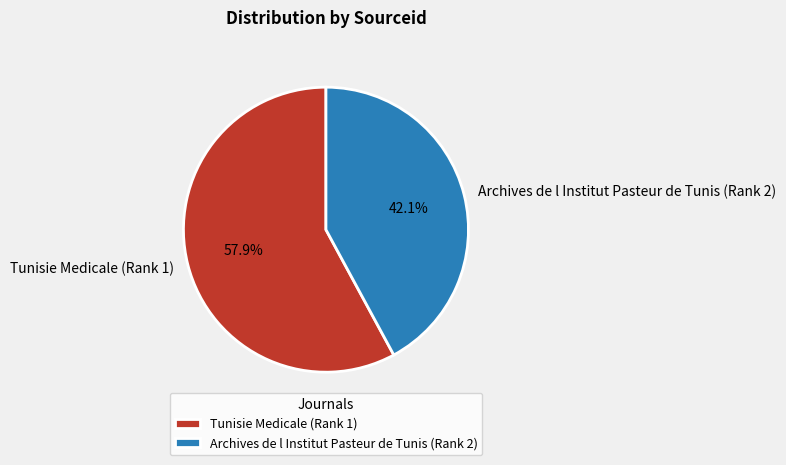

Approximately how many times larger is the value at Tunisie Medicale (Rank 1) compared to Archives de l Institut Pasteur de Tunis (Rank 2)?

1.4